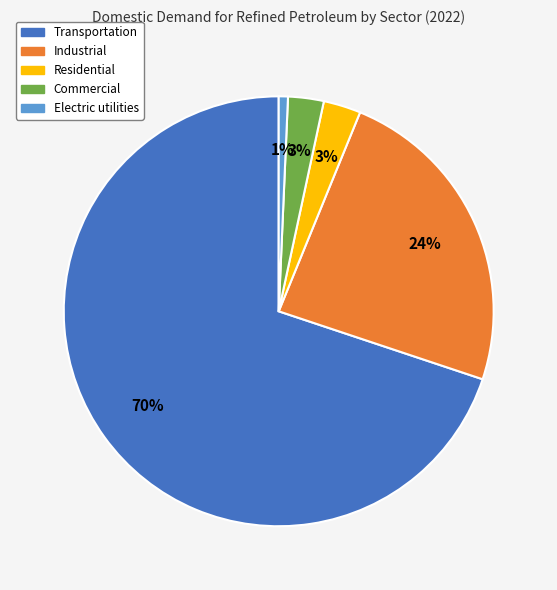

To the nearest percent, what percentage of the pie is Electric utilities?

1%